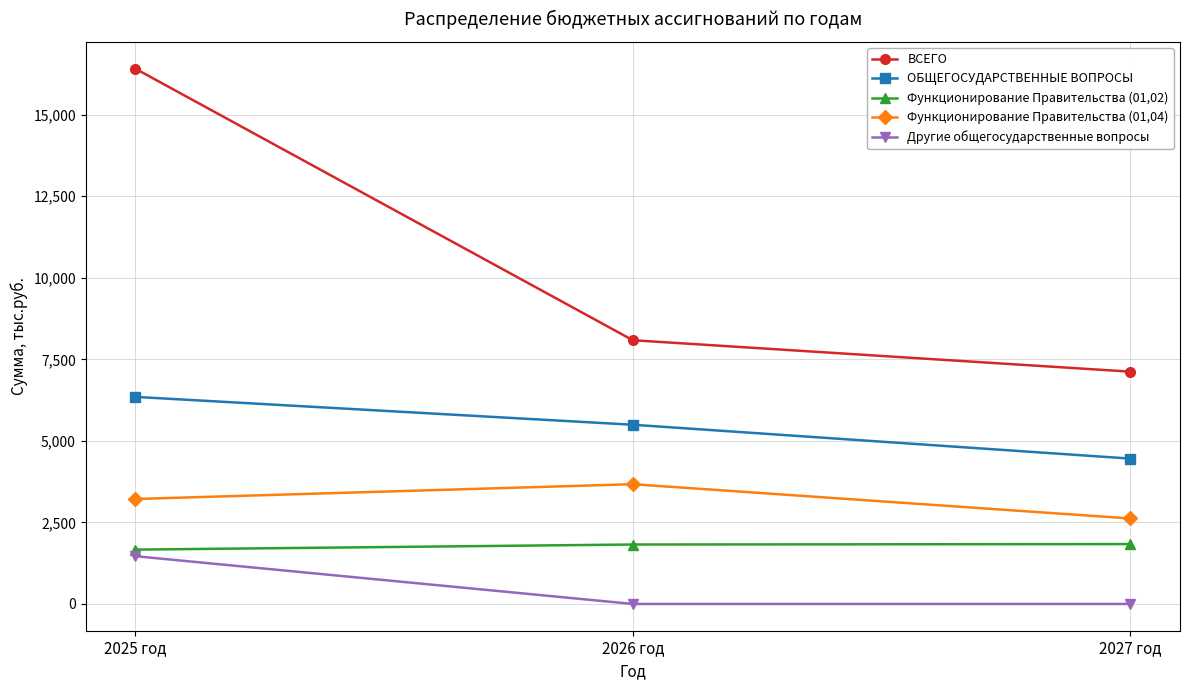

True or false: Функционирование Правительства (01,02) has a value of 1835.8 at 2027 год.

True